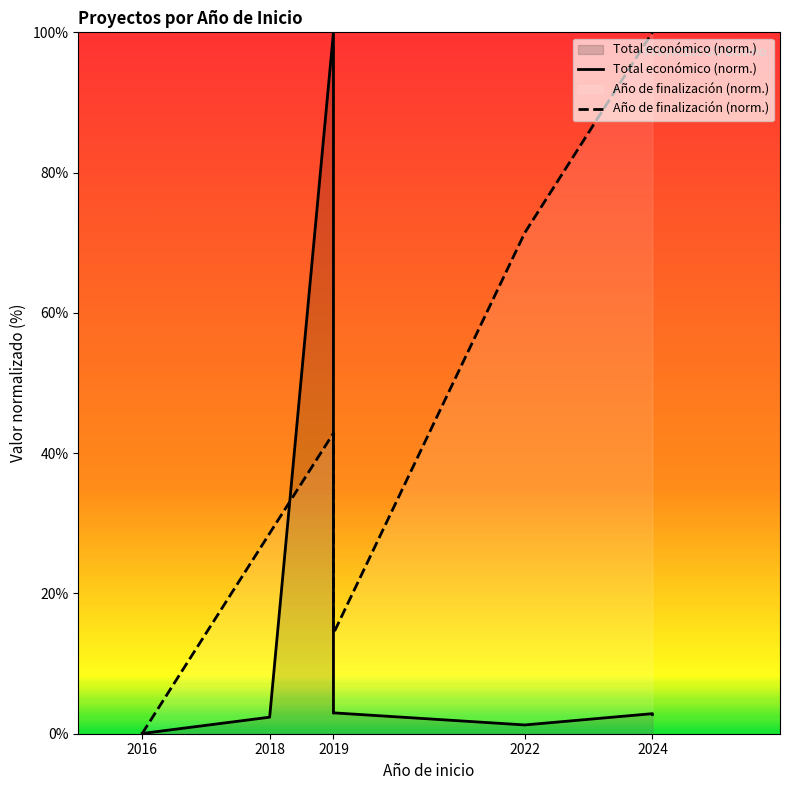

What is the difference between the maximum and minimum values in the Año de finalización (norm.) series?

100.0